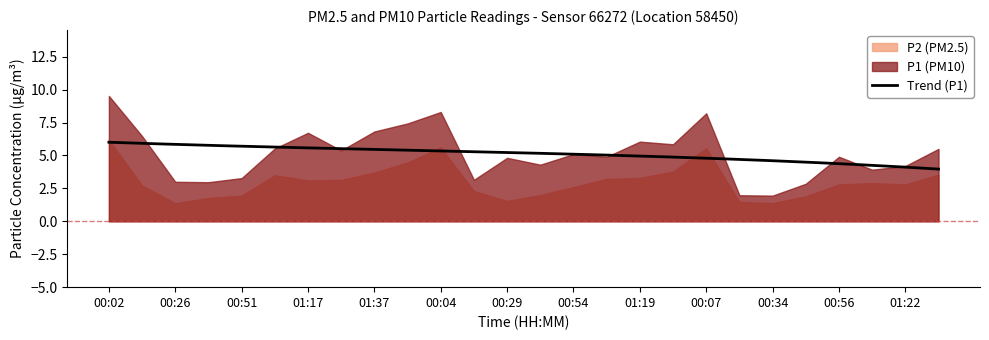

Which series has the widest spread of values?

P1